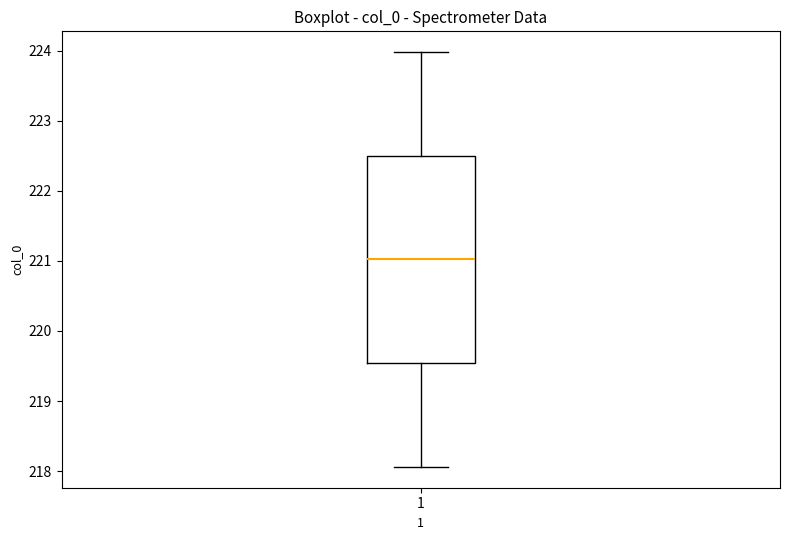

Transcribe this box plot: give where the median line is, the range the box spans, and where the two whiskers end, as read against the y-axis. The values are not printed on the chart, so give them approximately, as read against the axis.

median 221.0, box 219.5 to 222.5, whiskers 218.1 to 224.0